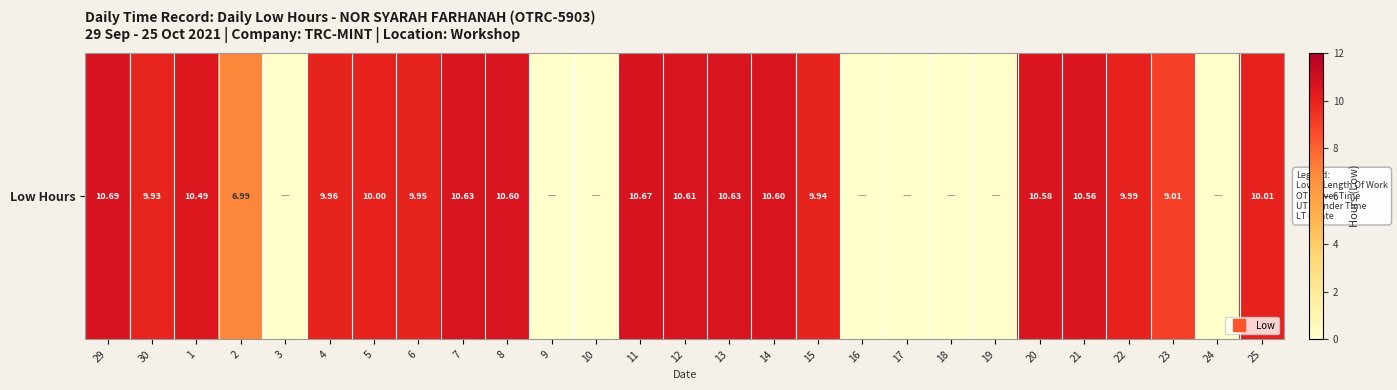

Rank the categories by value from highest to lowest.

29, 11, 7, 13, 12, 8, 14, 20, 21, 1, 25, 5, 22, 4, 6, 15, 30, 23, 2, 3, 9, 10, 16, 17, 18, 19, 24